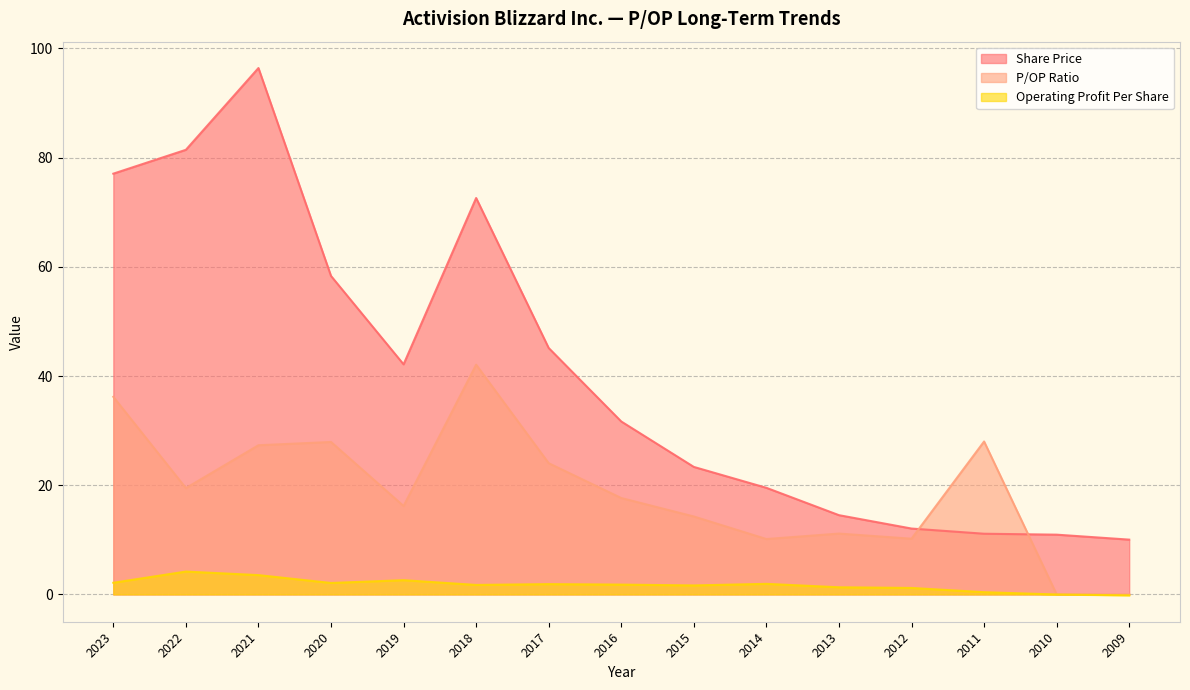

What is the approximate value of Share Price at 2018?

72.6